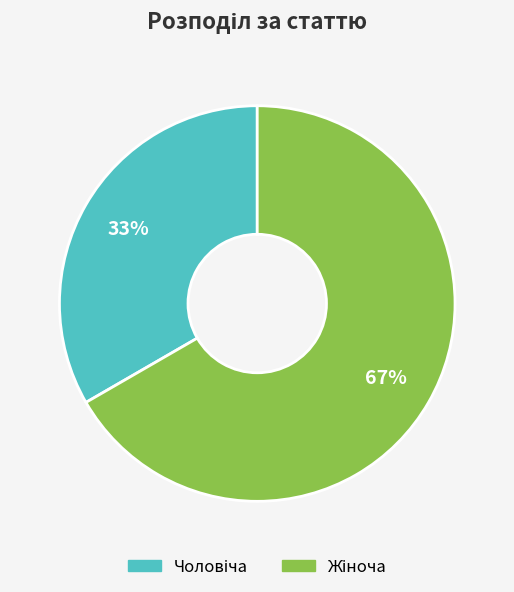

To the nearest percent, what is the average slice percentage?

50%